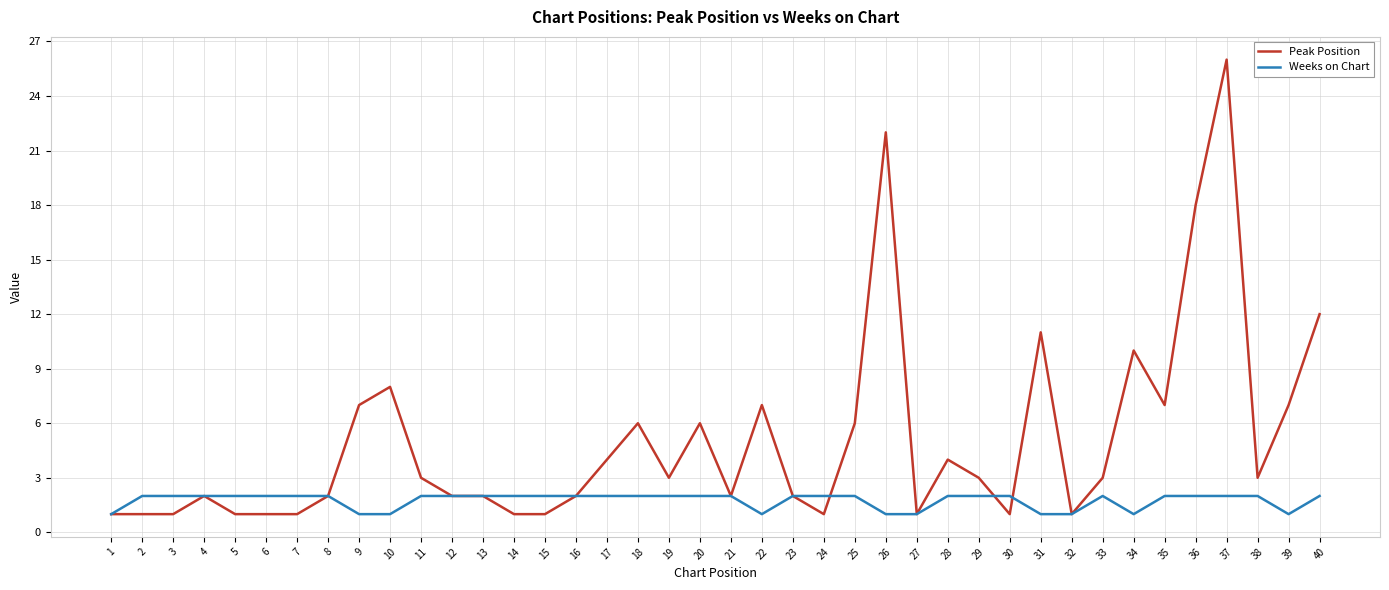

How many Weeks on Chart values are between 2 and 3?

30